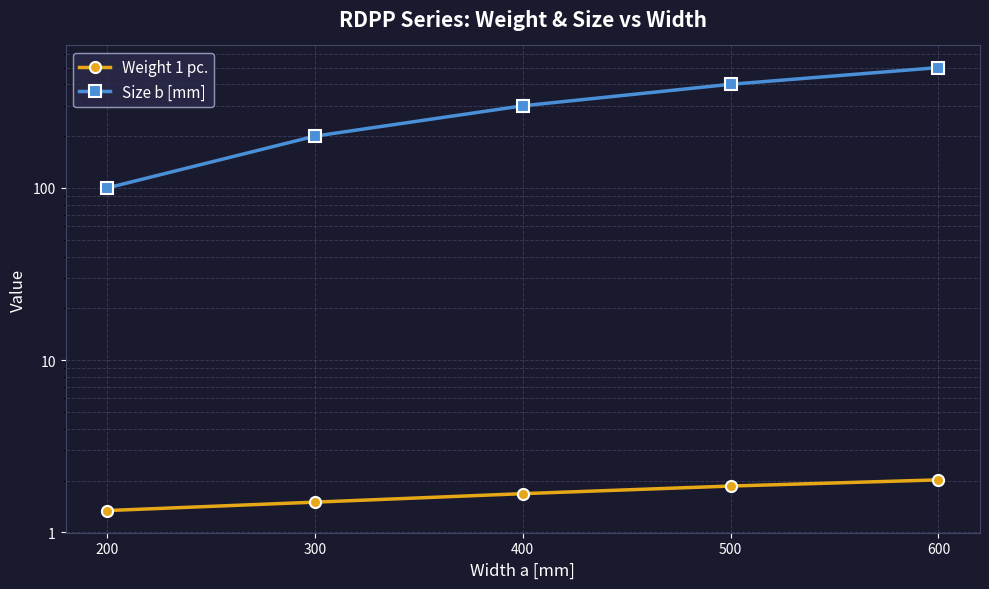

How many distinct data groups are displayed?

2